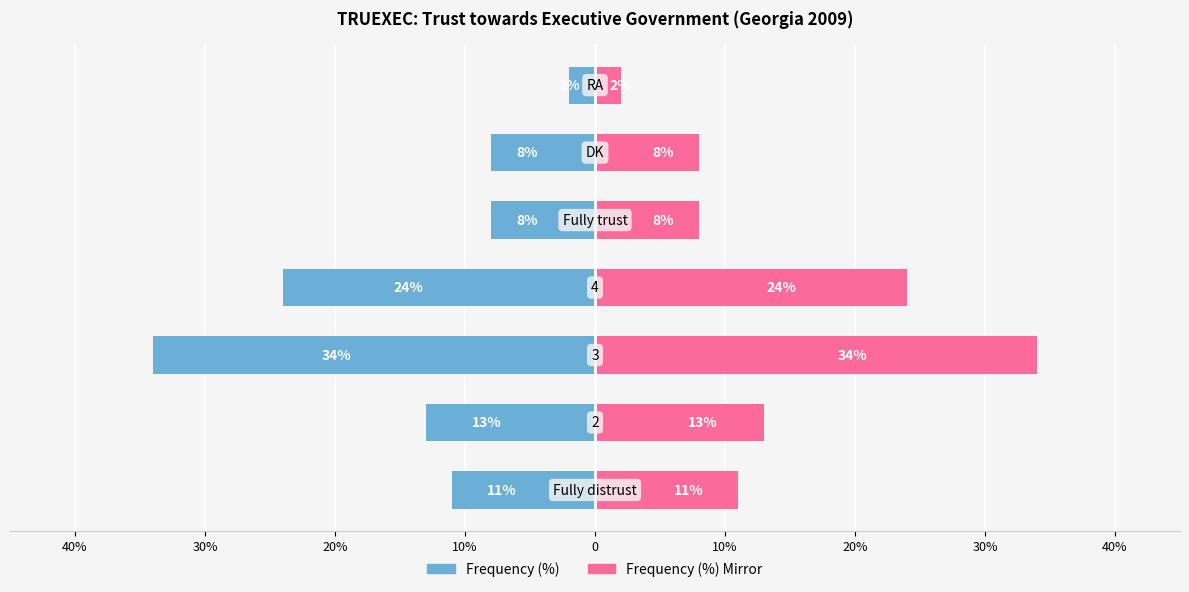

How many groups of bars are there?

7